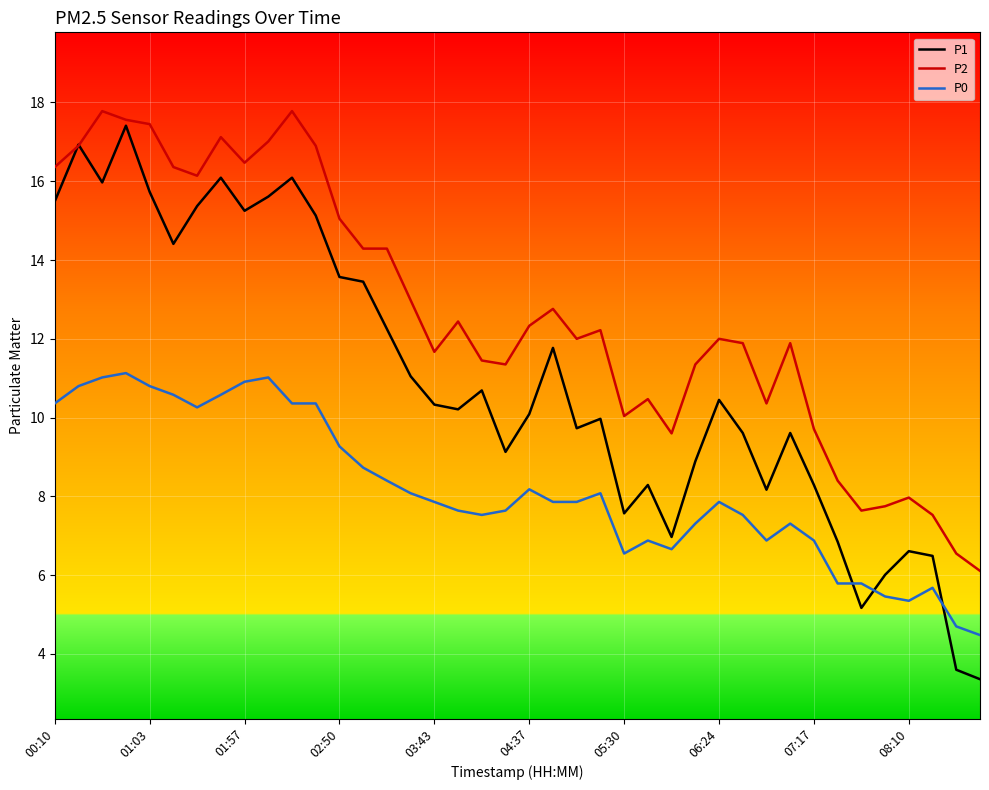

What is the maximum value for P1?

17.4